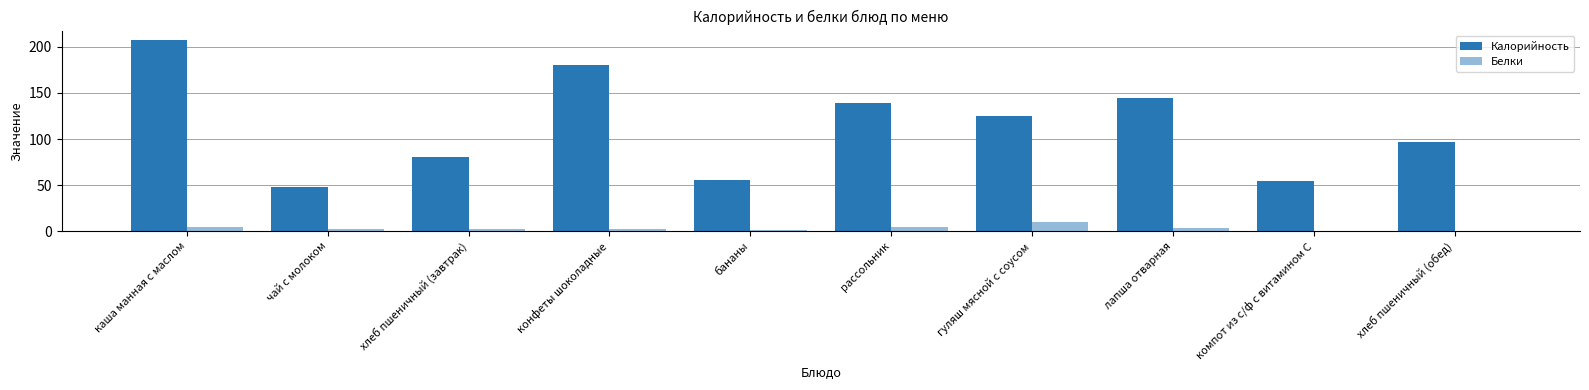

What is the difference between the Белки values at лапша отварная and каша манная с маслом?

0.6